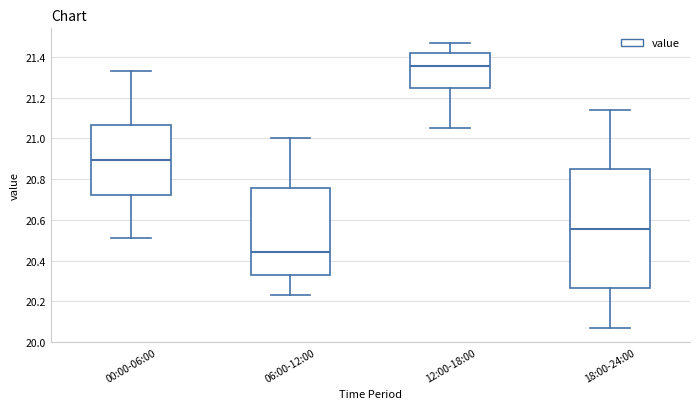

Reading left to right, transcribe this box plot: for each box, give where its median line is, the range the box spans, and where its two whiskers end, as read against the y-axis. The values are not printed on the chart, so give them approximately, as read against the axis.

00:00-06:00: median 20.90, box 20.72 to 21.06, whiskers 20.52 to 21.34
06:00-12:00: median 20.44, box 20.32 to 20.76, whiskers 20.24 to 21.00
12:00-18:00: median 21.36, box 21.24 to 21.42, whiskers 21.06 to 21.48
18:00-24:00: median 20.56, box 20.26 to 20.84, whiskers 20.08 to 21.14